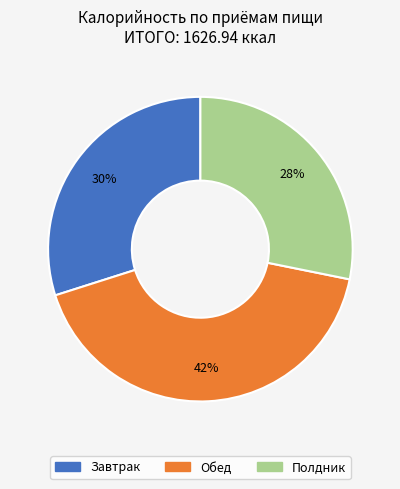

Is the sum of Полдник and Обед greater than half?

Yes